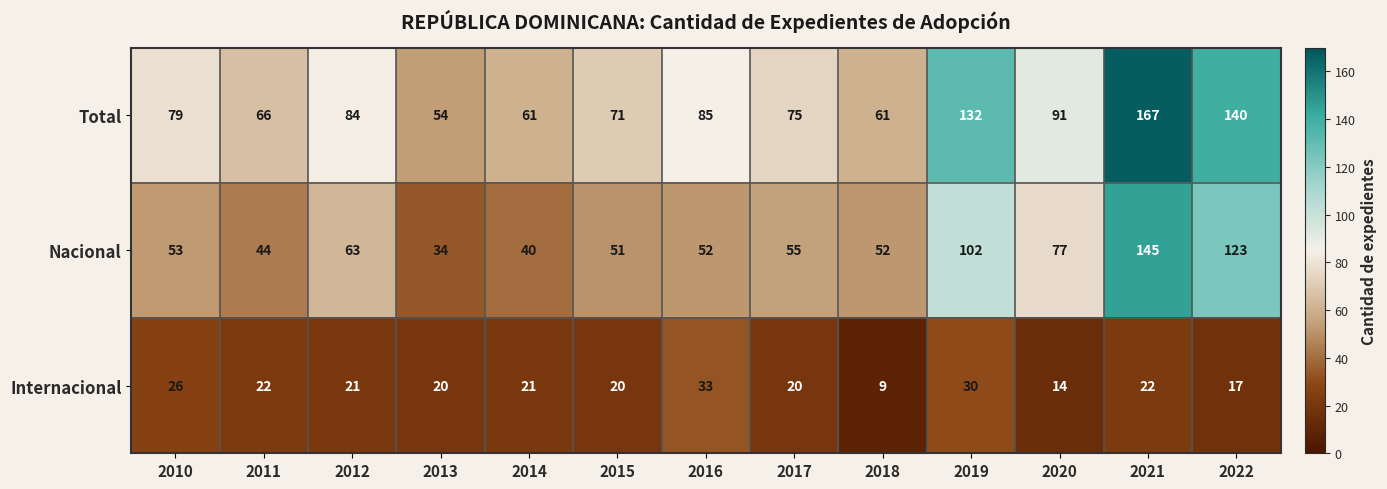

Is it true that Total equals 61 at 2014?

True